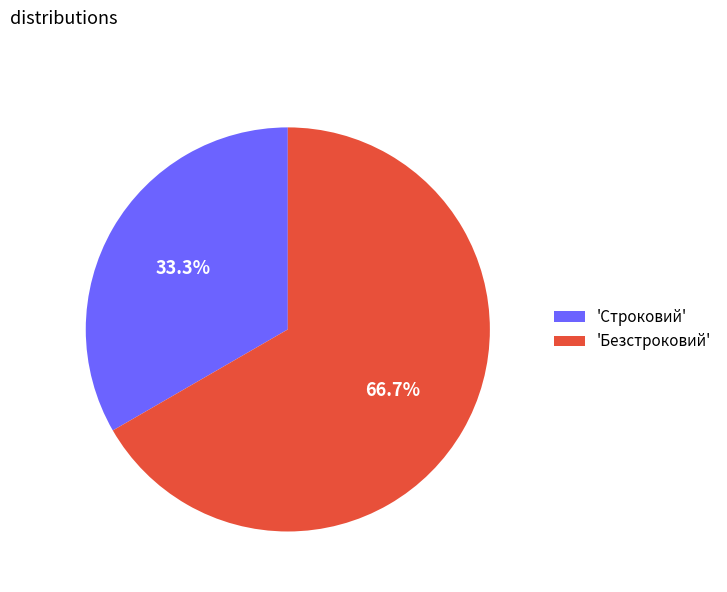

Which has a higher value, 'Строковий' or 'Безстроковий'?

'Безстроковий'